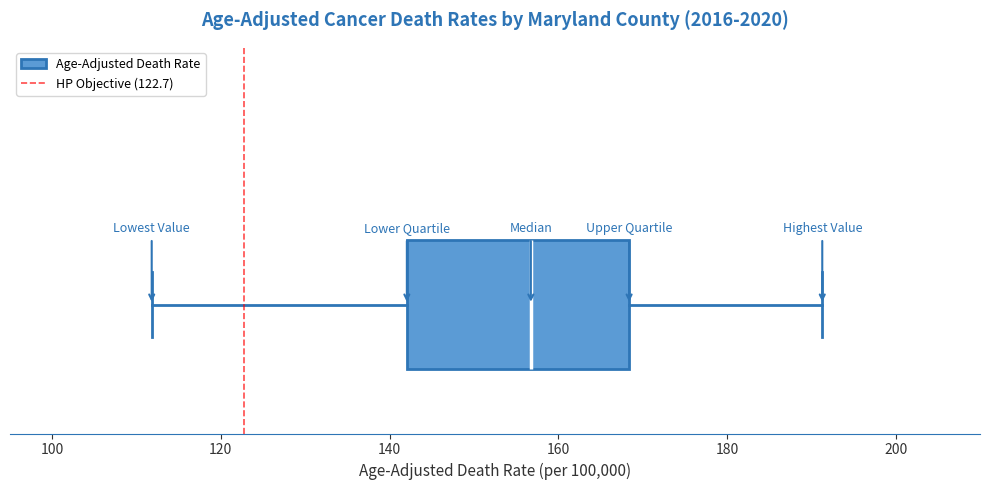

Read this box plot against the x-axis: the position of the median line, the range covered by the box, and the ends of both whiskers. The values are not printed on the chart, so give them approximately, as read against the axis.

median 156, box 142 to 168, whiskers 112 to 192